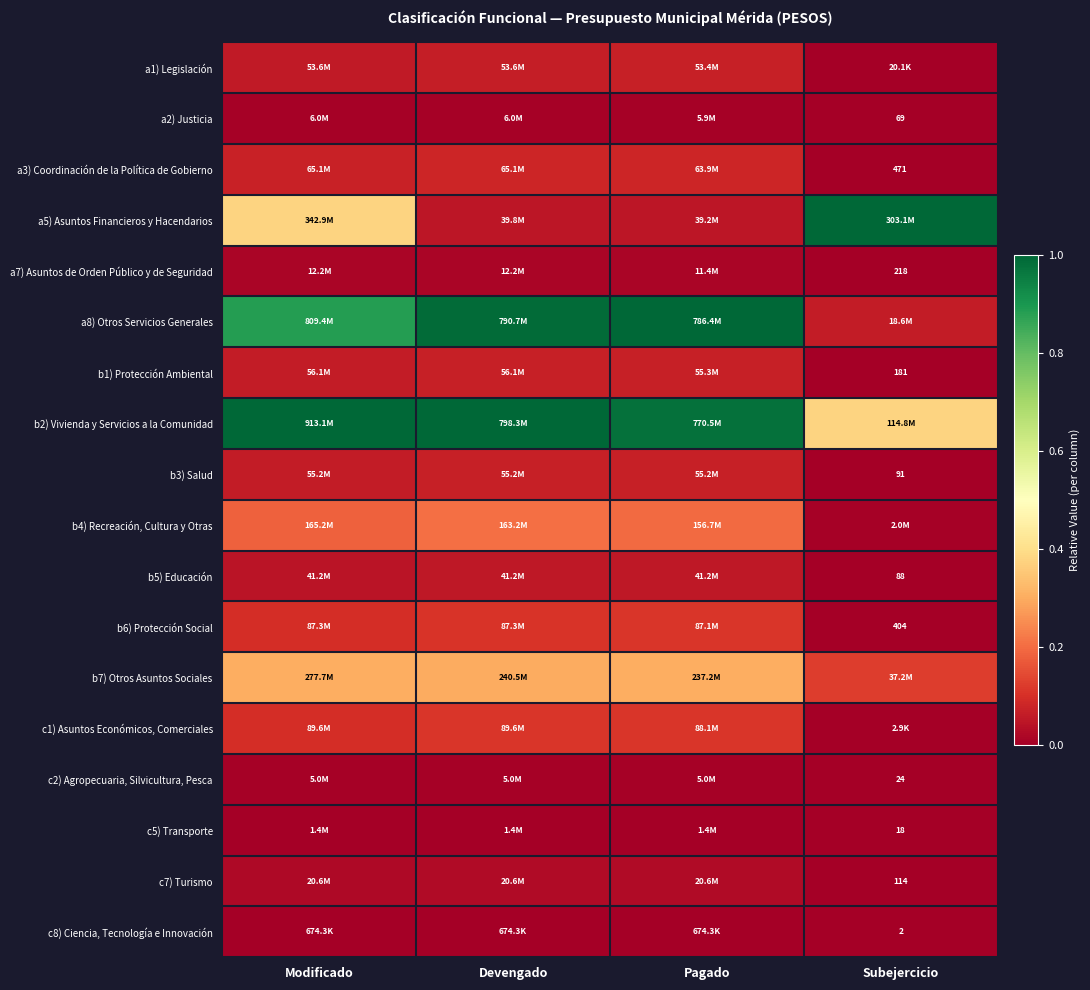

At Devengado, list the series in order from smallest to largest.

c8) Ciencia, Tecnología e Innovación, c5) Transporte, c2) Agropecuaria, Silvicultura, Pesca, a2) Justicia, a7) Asuntos de Orden Público y de Seguridad, c7) Turismo, a5) Asuntos Financieros y Hacendarios, b5) Educación, a1) Legislación, b3) Salud, b1) Protección Ambiental, a3) Coordinación de la Política de Gobierno, b6) Protección Social, c1) Asuntos Económicos, Comerciales, b4) Recreación, Cultura y Otras, b7) Otros Asuntos Sociales, a8) Otros Servicios Generales, b2) Vivienda y Servicios a la Comunidad